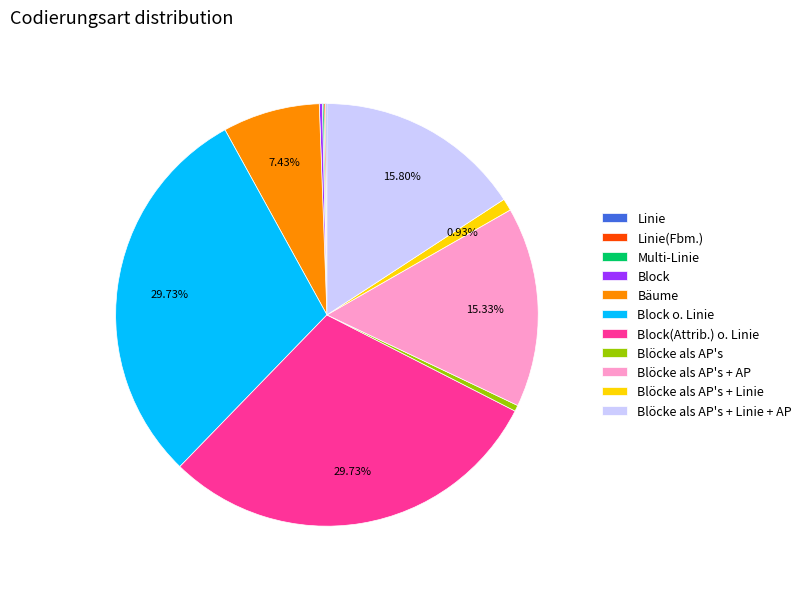

Is there any slice that represents more than half of the pie?

No